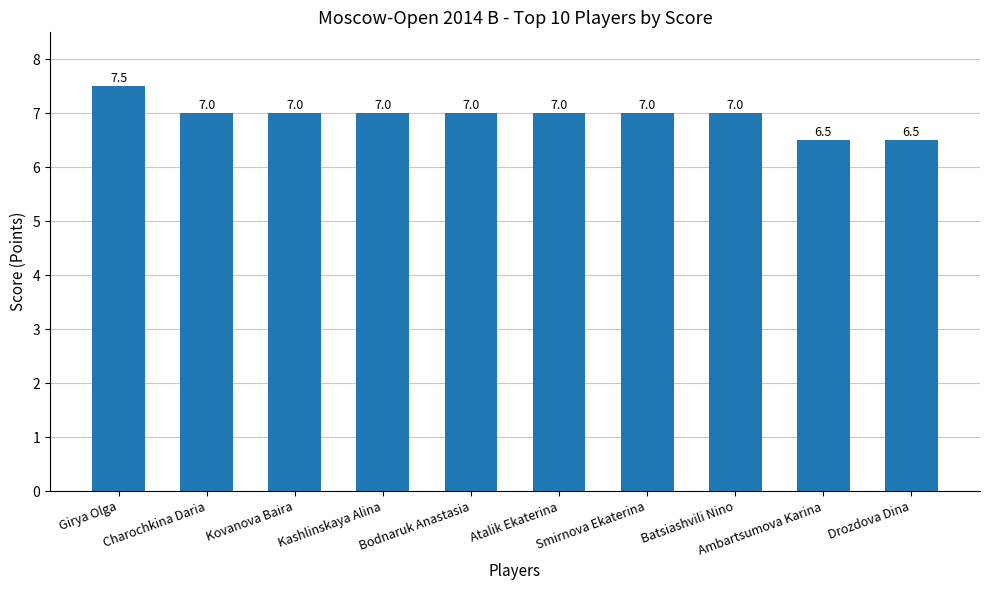

What is the minimum value shown in the chart?

6.5